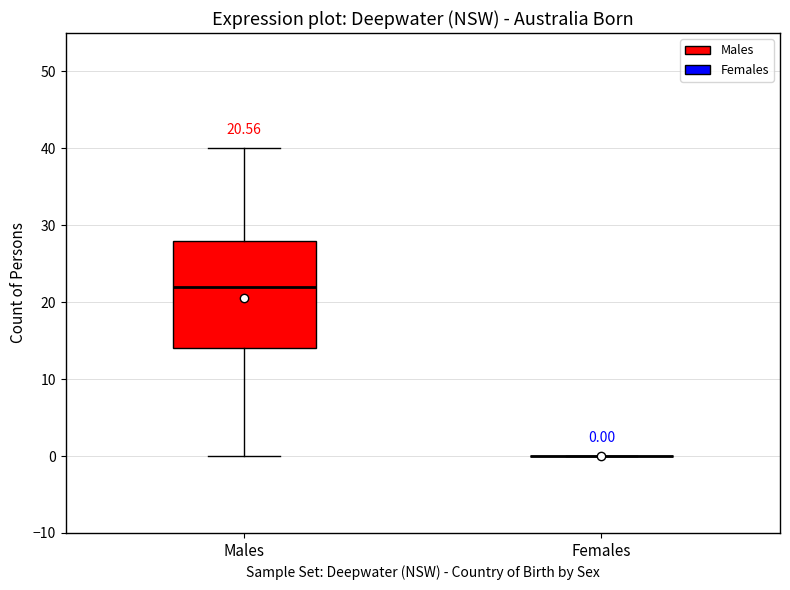

Comparing the boxes themselves (not the whiskers), which one is the tallest?

Males